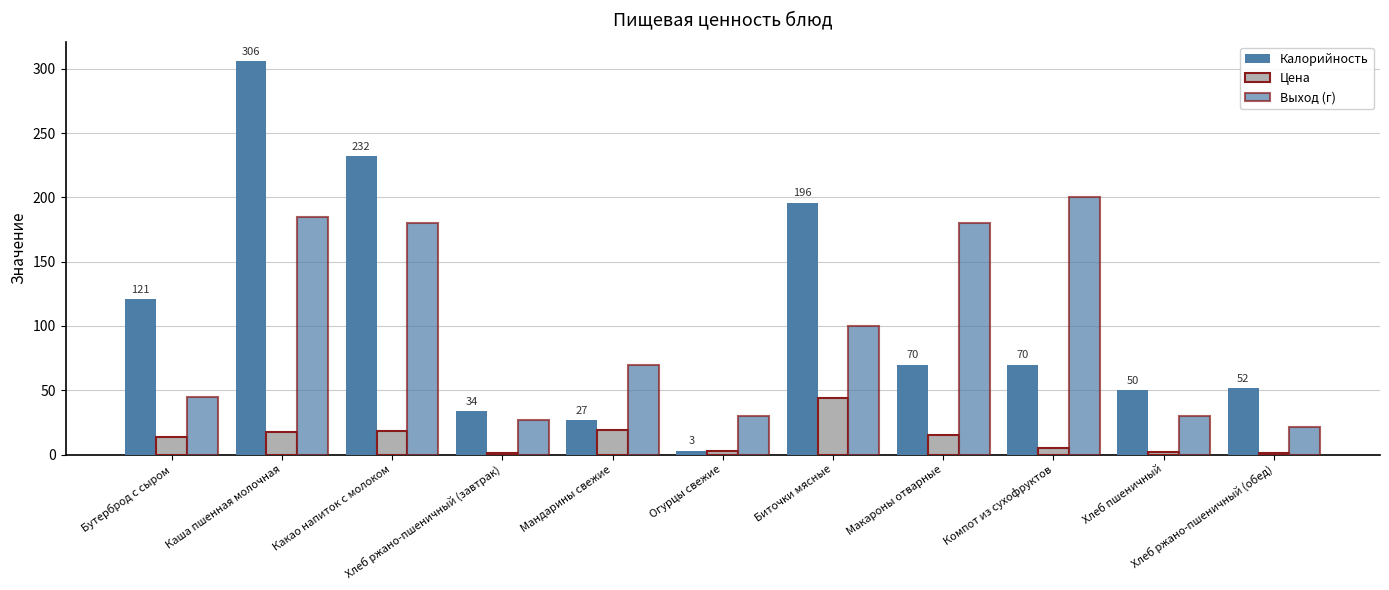

Is the value of Выход (г) at Огурцы свежие greater than the value of Цена at Мандарины свежие?

Yes